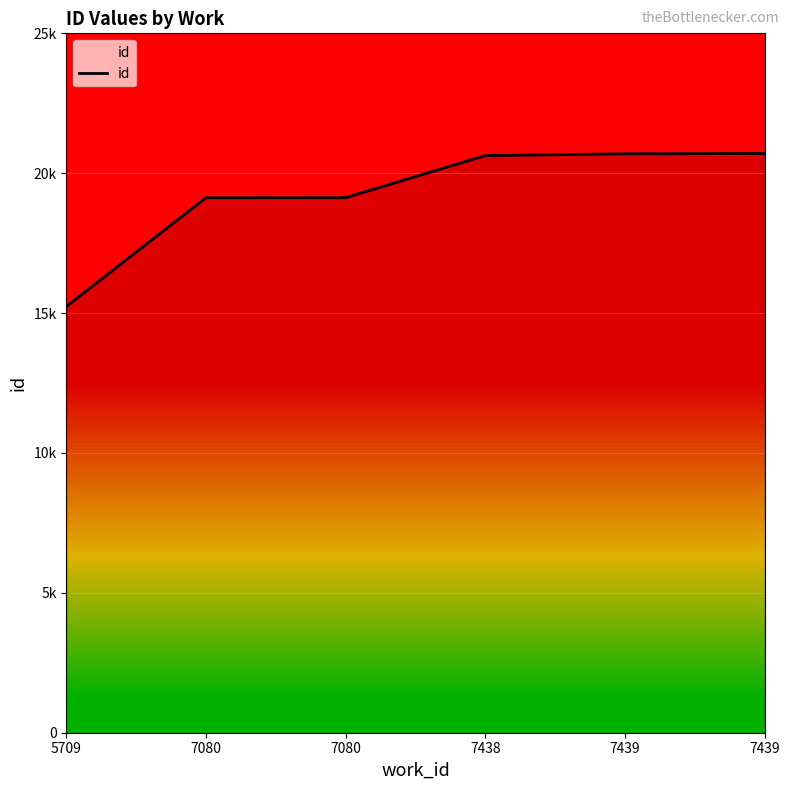

Does the chart display data point markers on the line(s)?

No